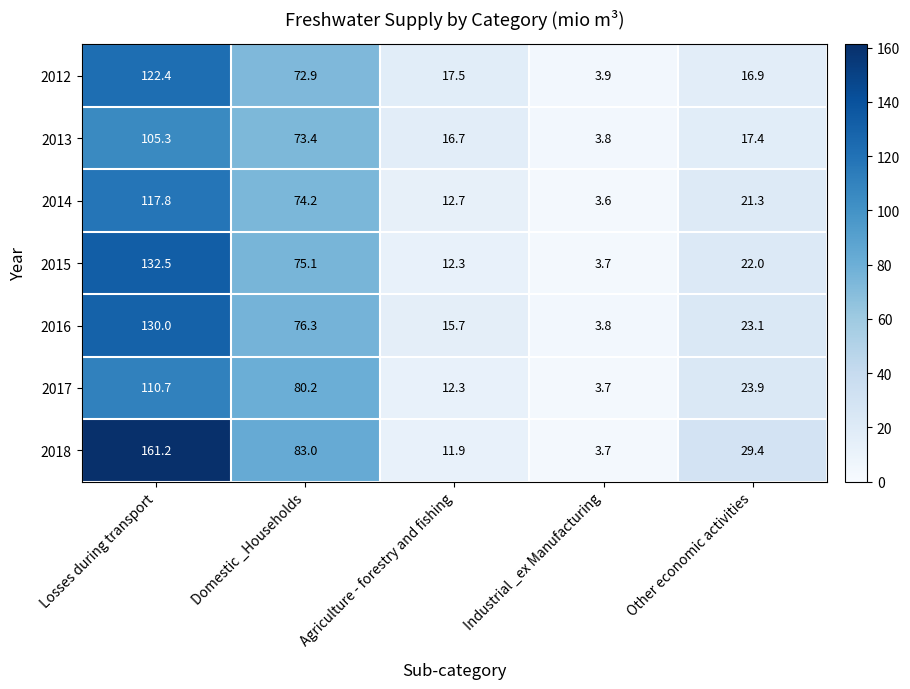

What is the difference between the highest and lowest values at Losses during transport?

55.9